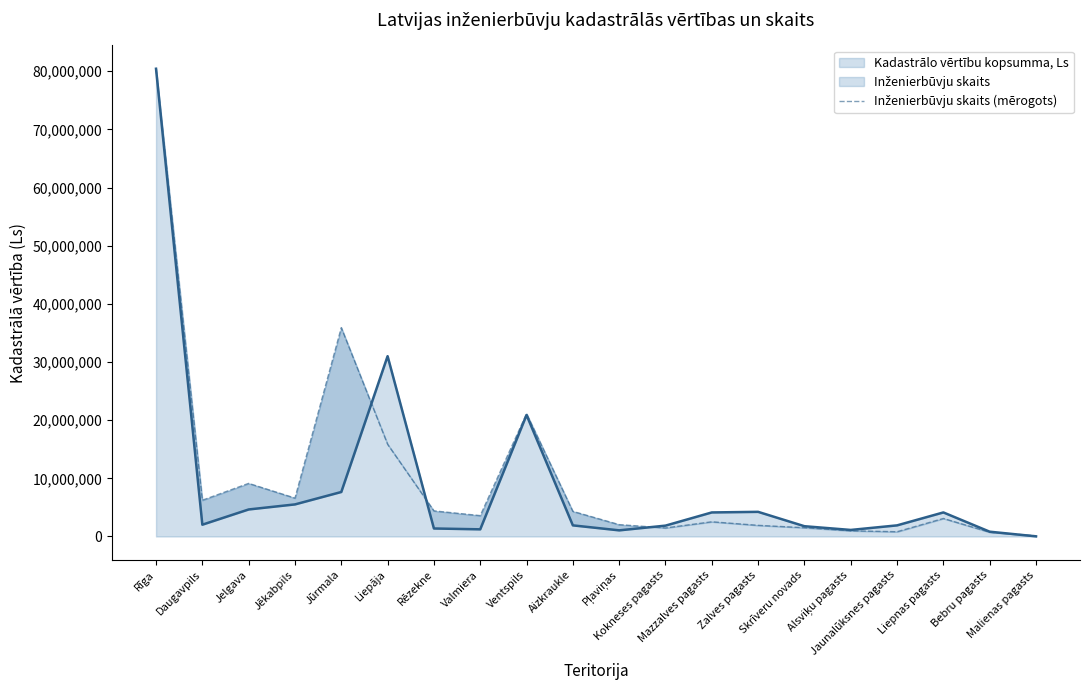

What is the value of the Kadastrālo vērtību kopsumma, Ls point at the 20th from the left?

23747.0